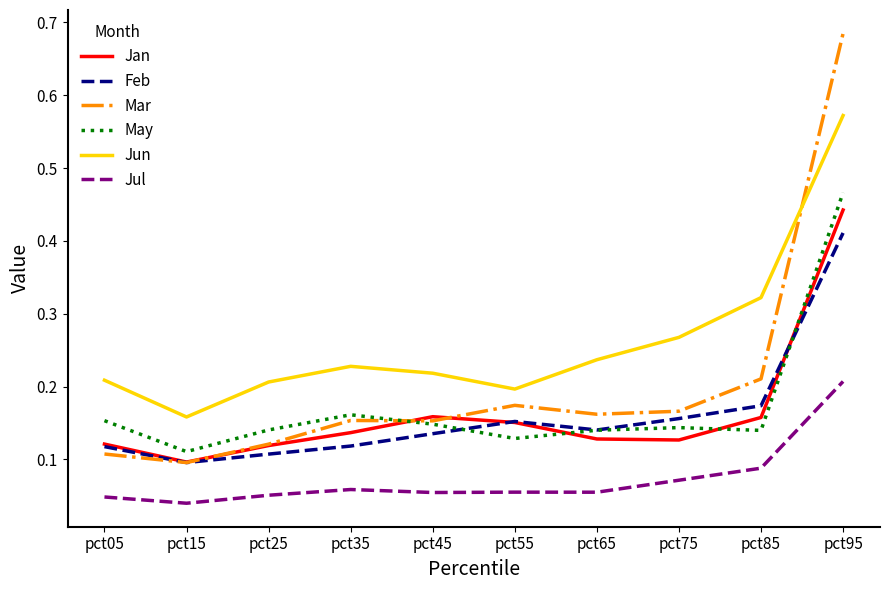

True or false: Jun and Jul cross at least once.

False